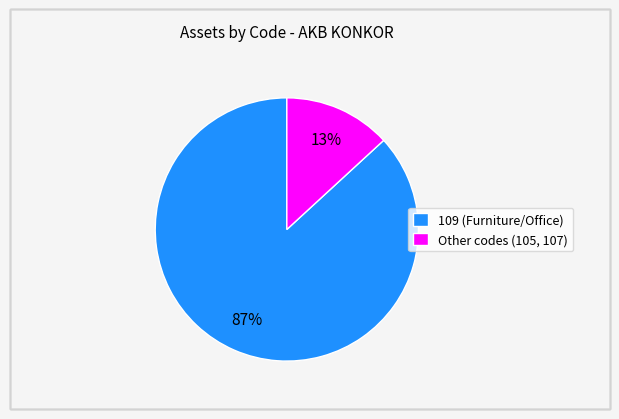

Rank the categories by value from highest to lowest.

109 (Furniture/Office), Other codes (105, 107)